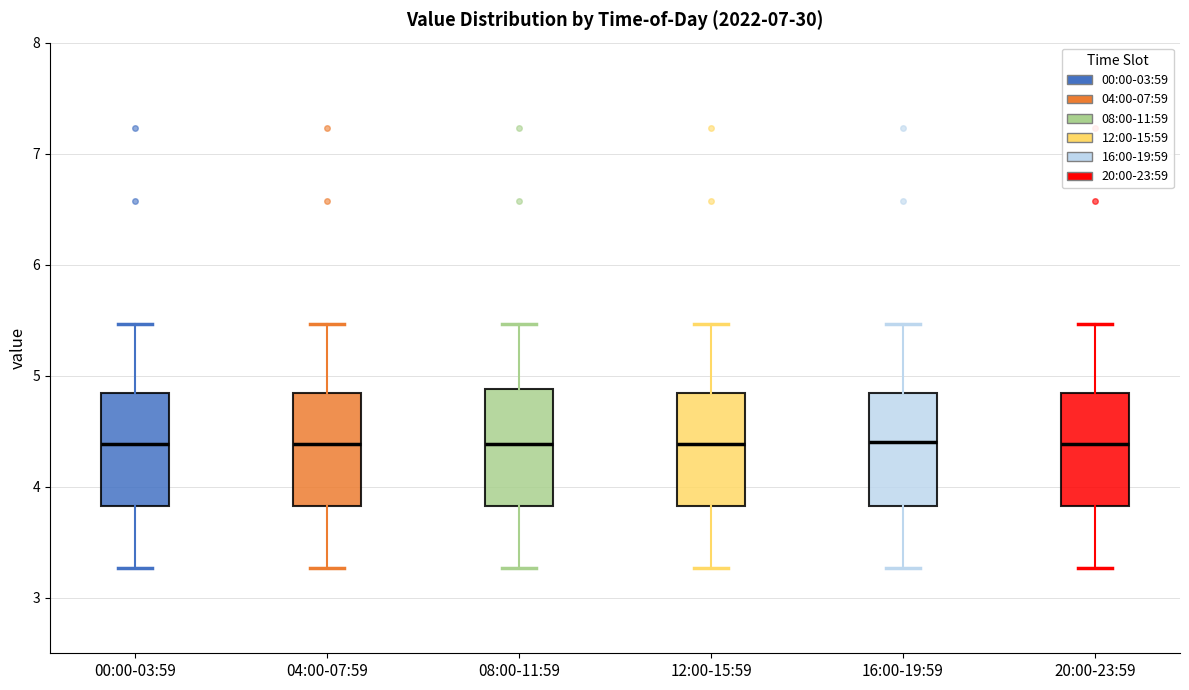

Where is the upper edge of the box for 16:00-19:59 on the y-axis? The values are not printed on the chart, so give them approximately, as read against the axis.

4.8